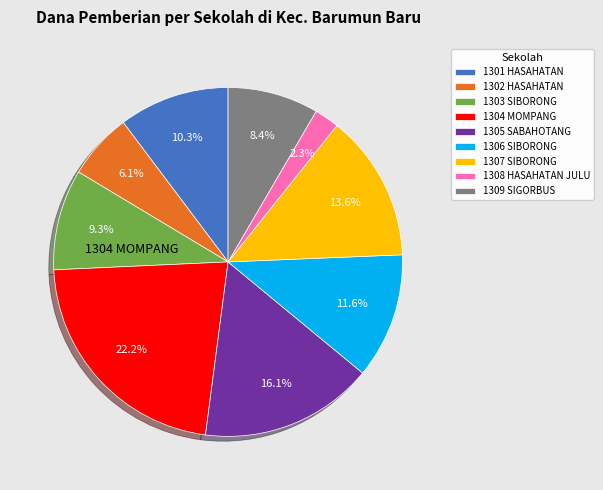

Do 1307 SIBORONG and 1304 MOMPANG together represent more than half of the pie?

No